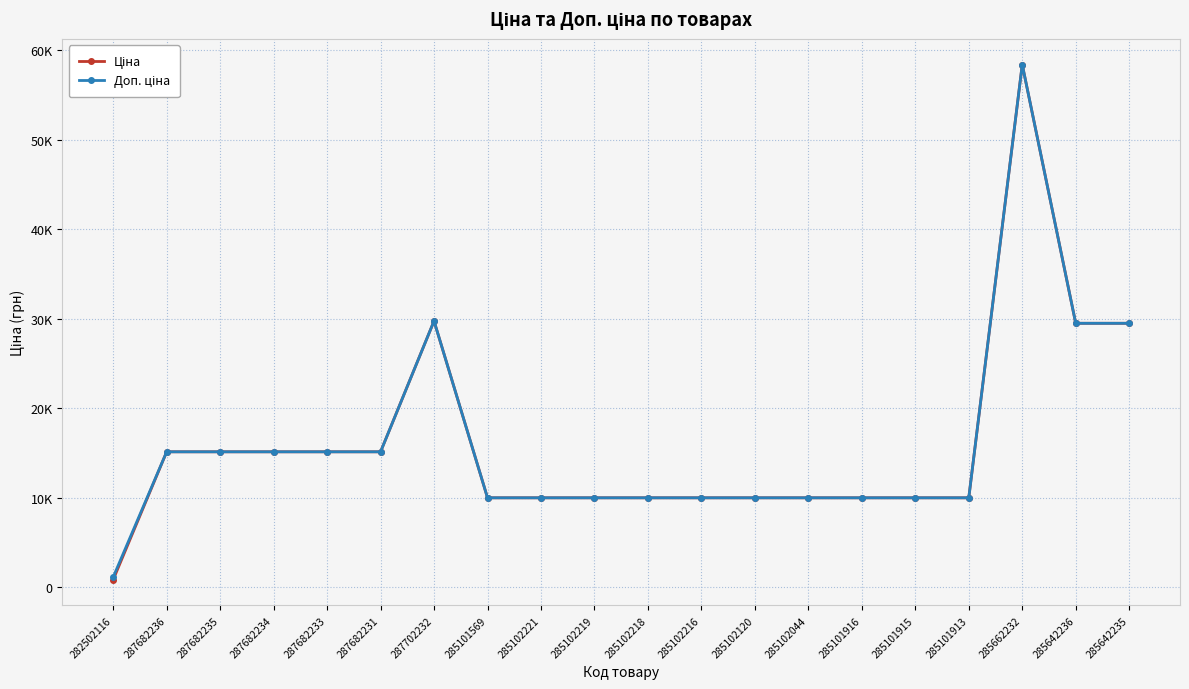

List the series in order of their peak value, lowest first.

Ціна, Доп. ціна